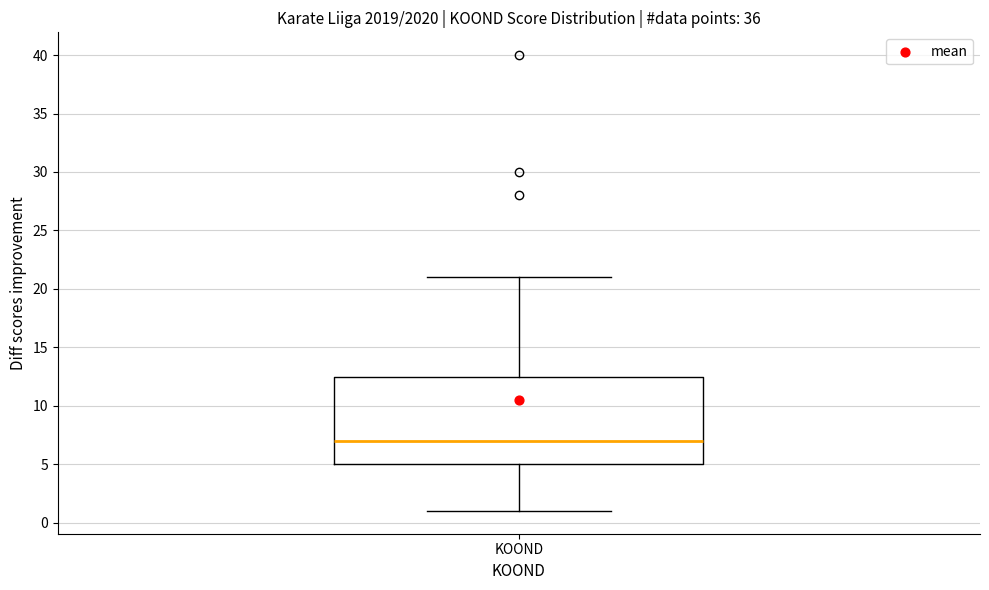

Transcribe this box plot: give where the median line is, the range the box spans, and where the two whiskers end, as read against the y-axis. The values are not printed on the chart, so give them approximately, as read against the axis.

median 7.0, box 5.0 to 12.5, whiskers 1.0 to 21.0